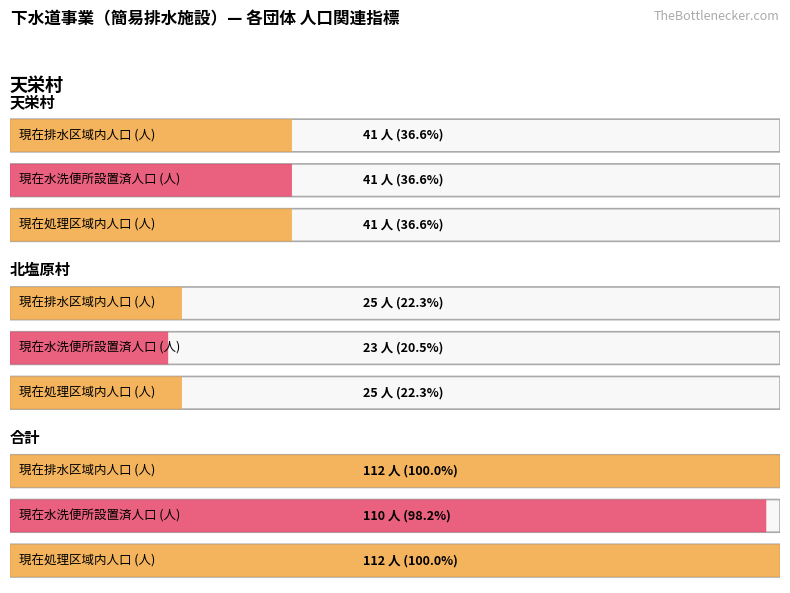

At which label is 合計 closest to 111?

現在排水区域内人口 (人)